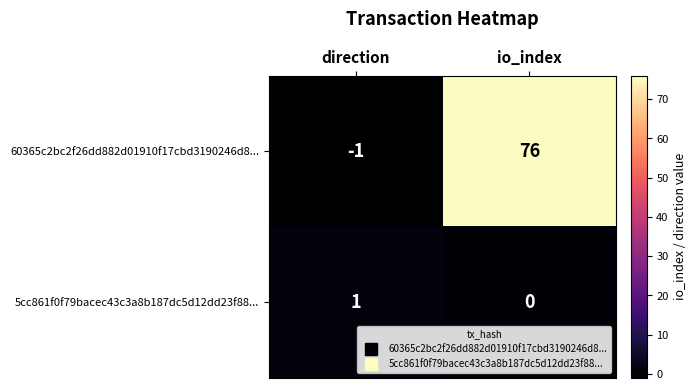

How many values in the 5cc861f0f79bacec43c3a8b187dc5d12dd23f88... series are below 1?

1